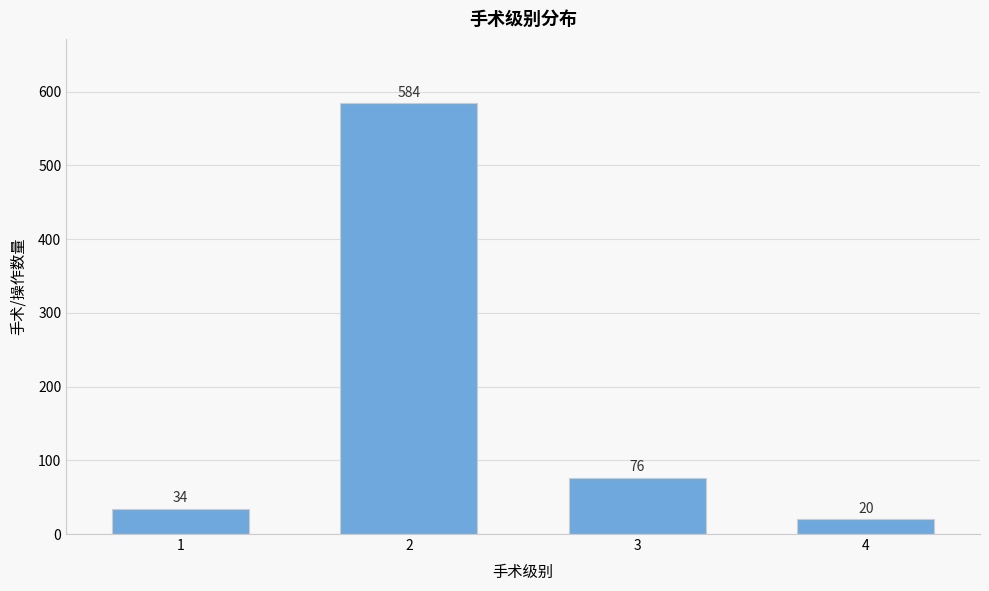

Reading left to right, what are all the values shown in this chart?

1=34	2=584	3=76	4=20